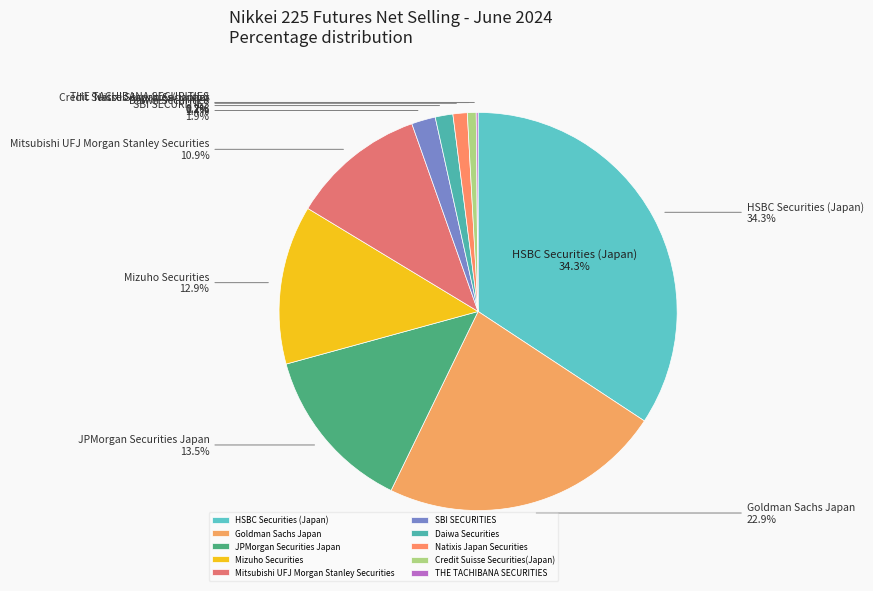

To the nearest percent, what percentage of the pie is Credit Suisse Securities(Japan)?

1%